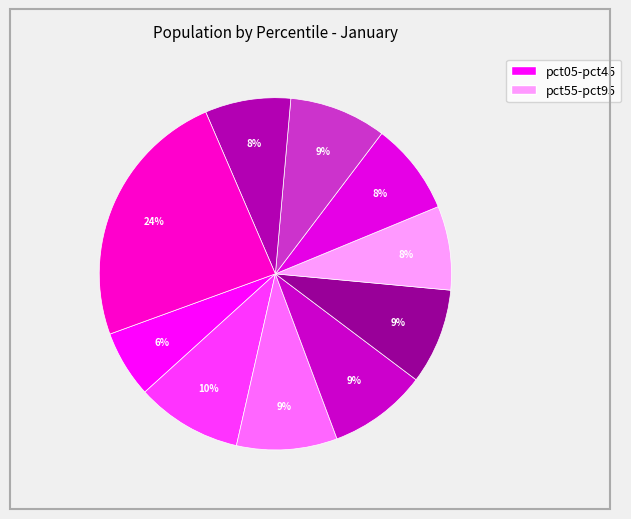

Rank the categories by value from highest to lowest.

pct95, pct15, pct25, pct35, pct75, pct45, pct65, pct85, pct55, pct05